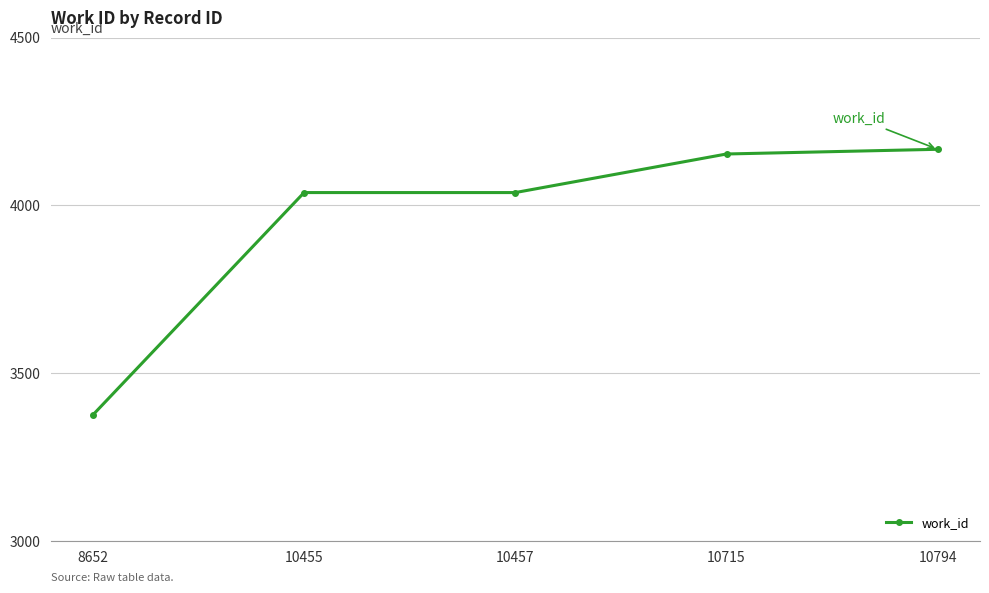

The value at 10794 is 1072. True or false?

False